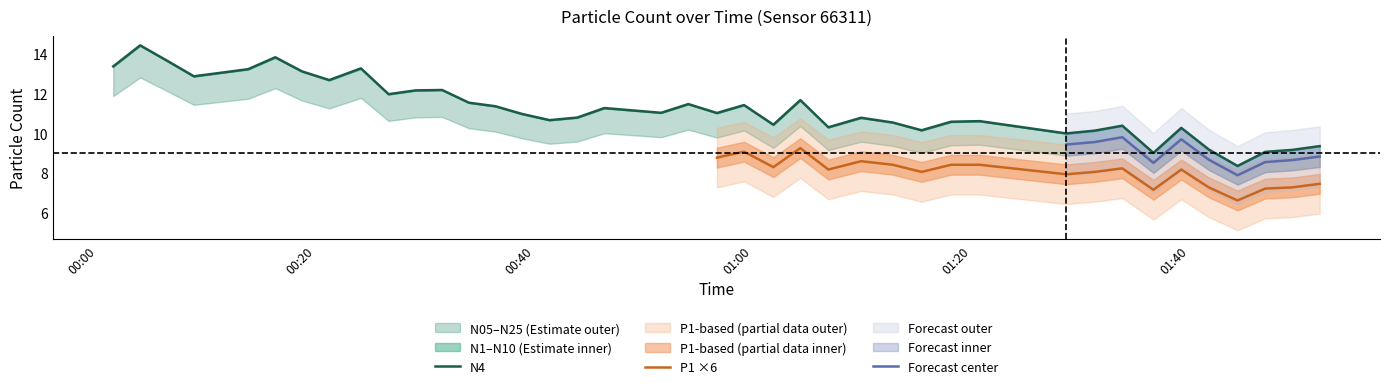

What is the highest value of the N4 series?

14.4